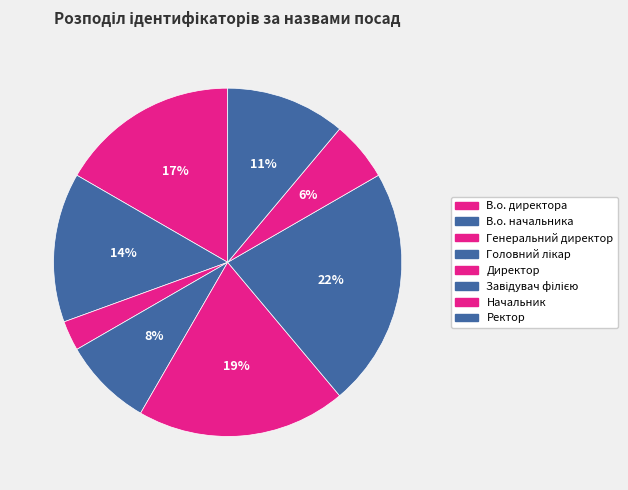

How many slices are in this pie chart?

8